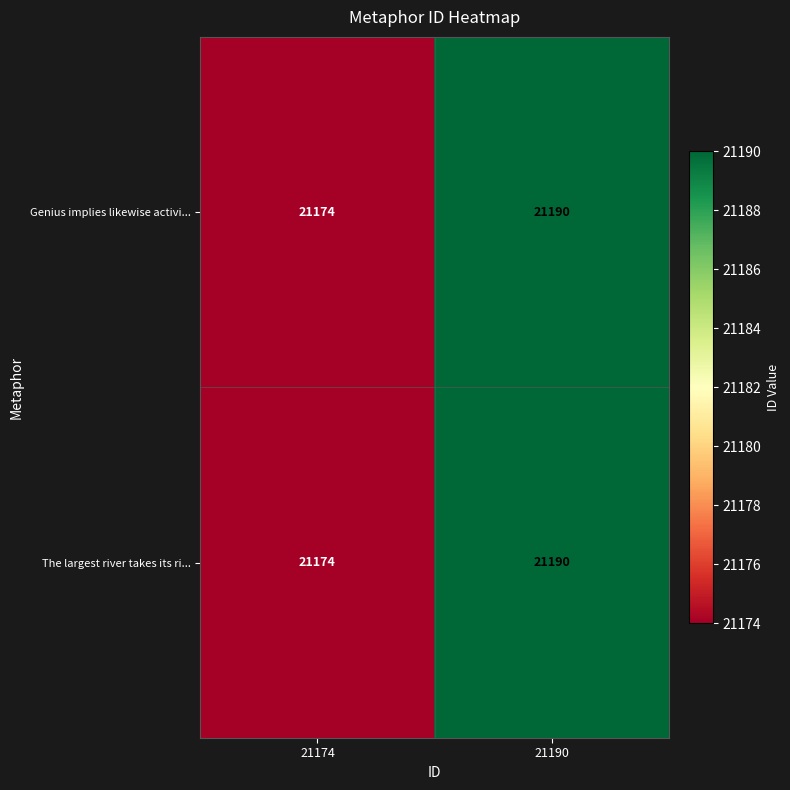

At which category is the sum across all series the highest?

21190